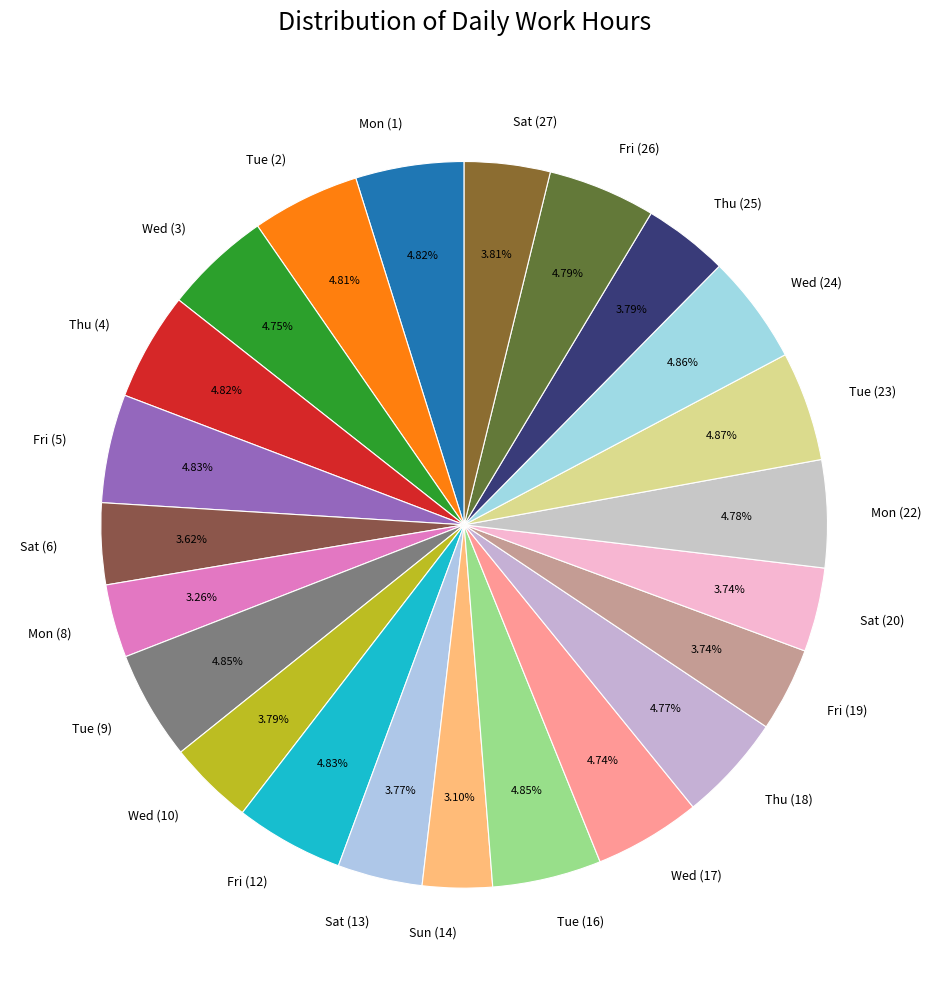

To the nearest percent, what portion does Wed (3) represent?

5%